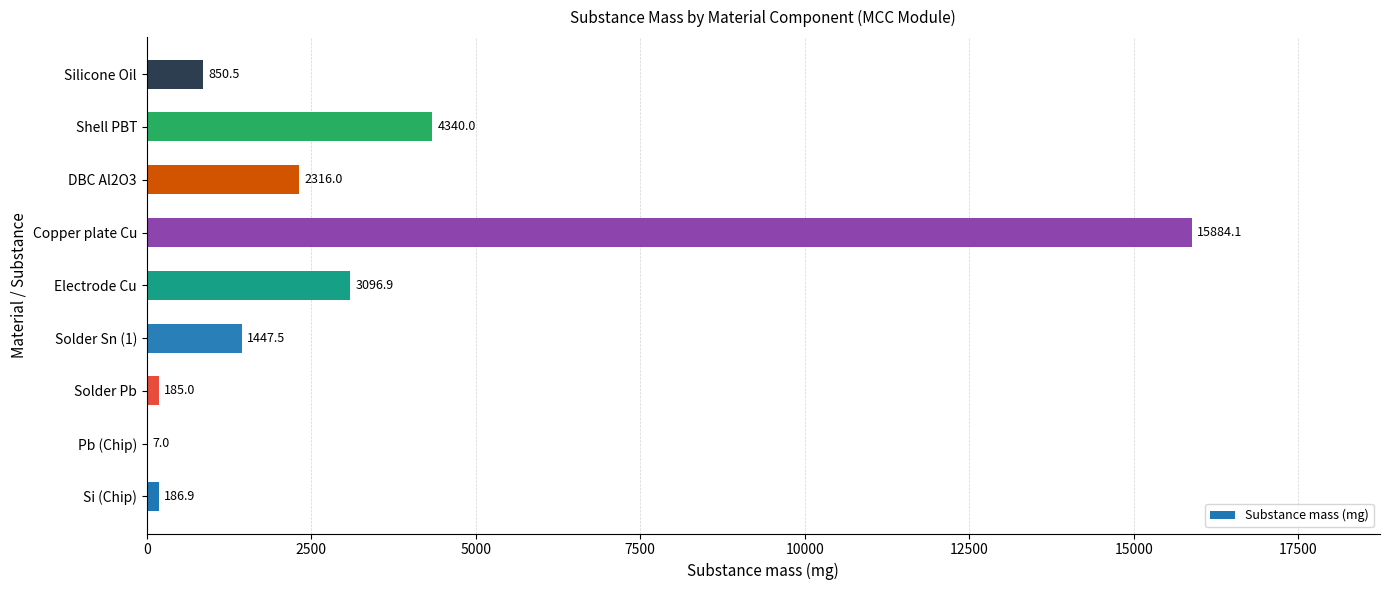

What is the sum of the values at Solder Pb and Electrode Cu?

3281.9